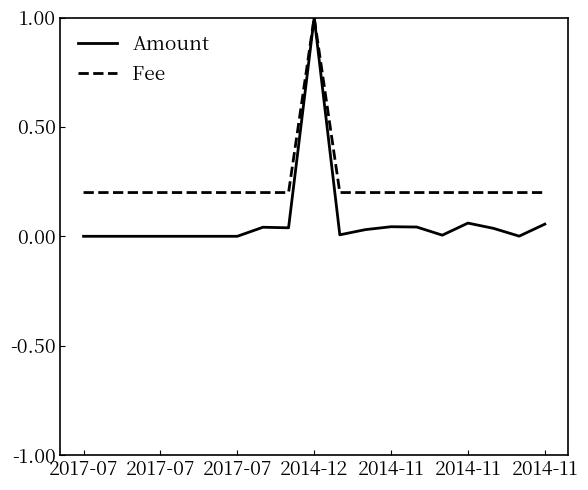

How many lines are shown in the chart?

2